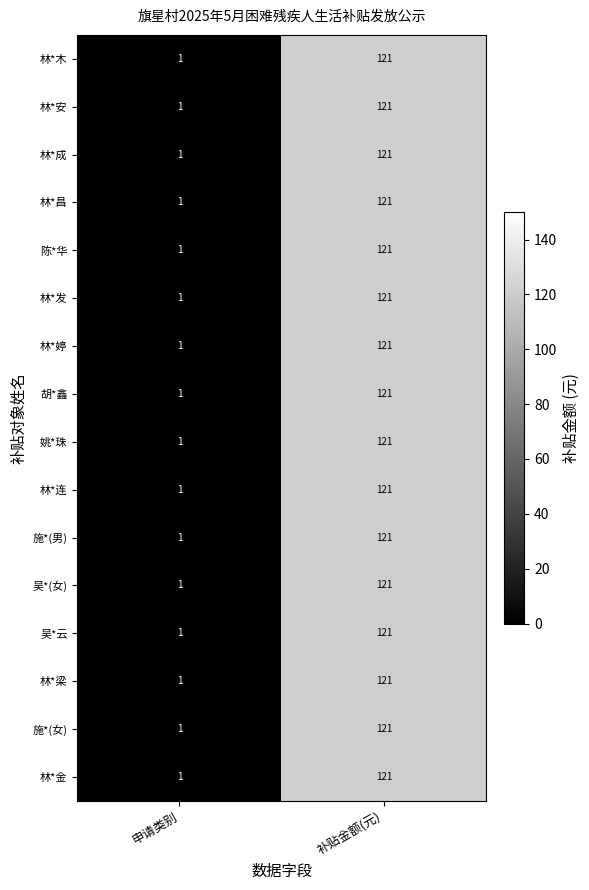

What is the average value of the 林*成 series?

61